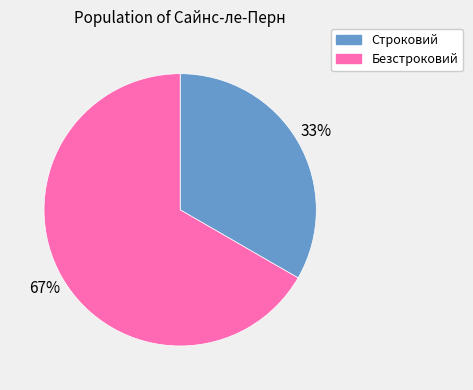

Rank the categories by value from highest to lowest.

Безстроковий, Строковий